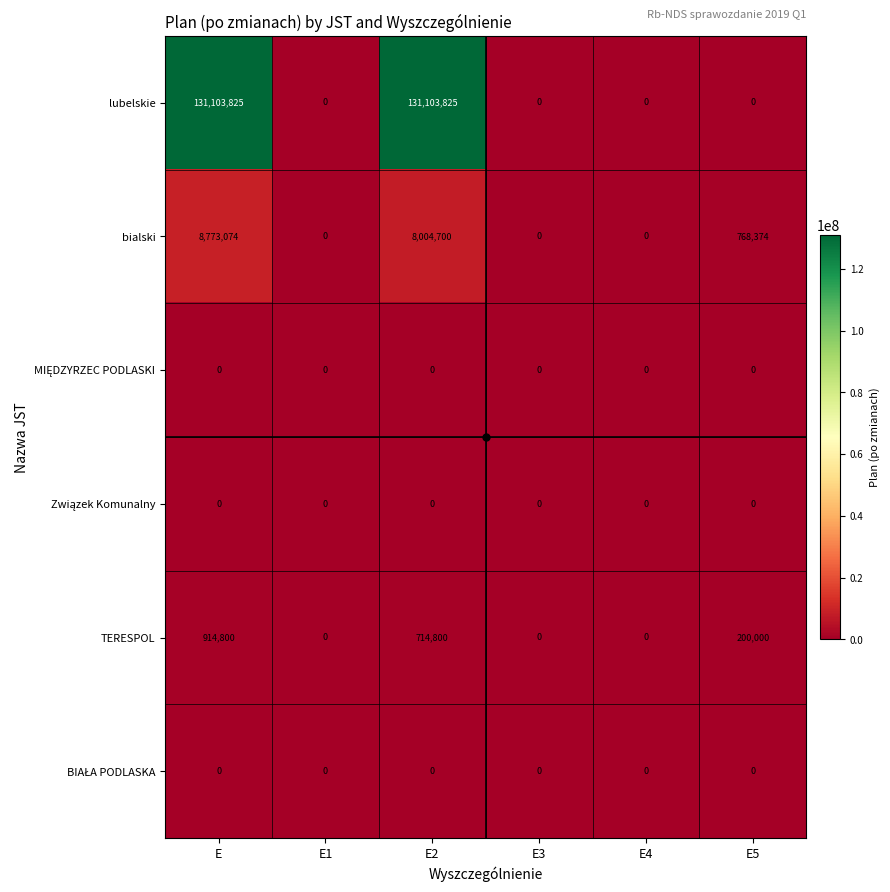

How many series are shown in this chart?

6